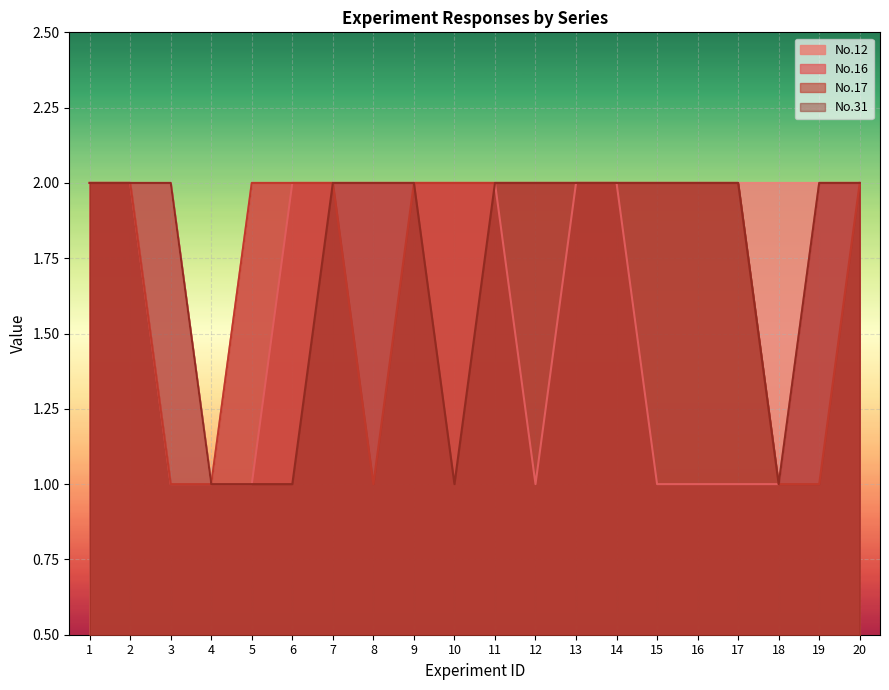

How many No.17 values are between 2 and 3?

15